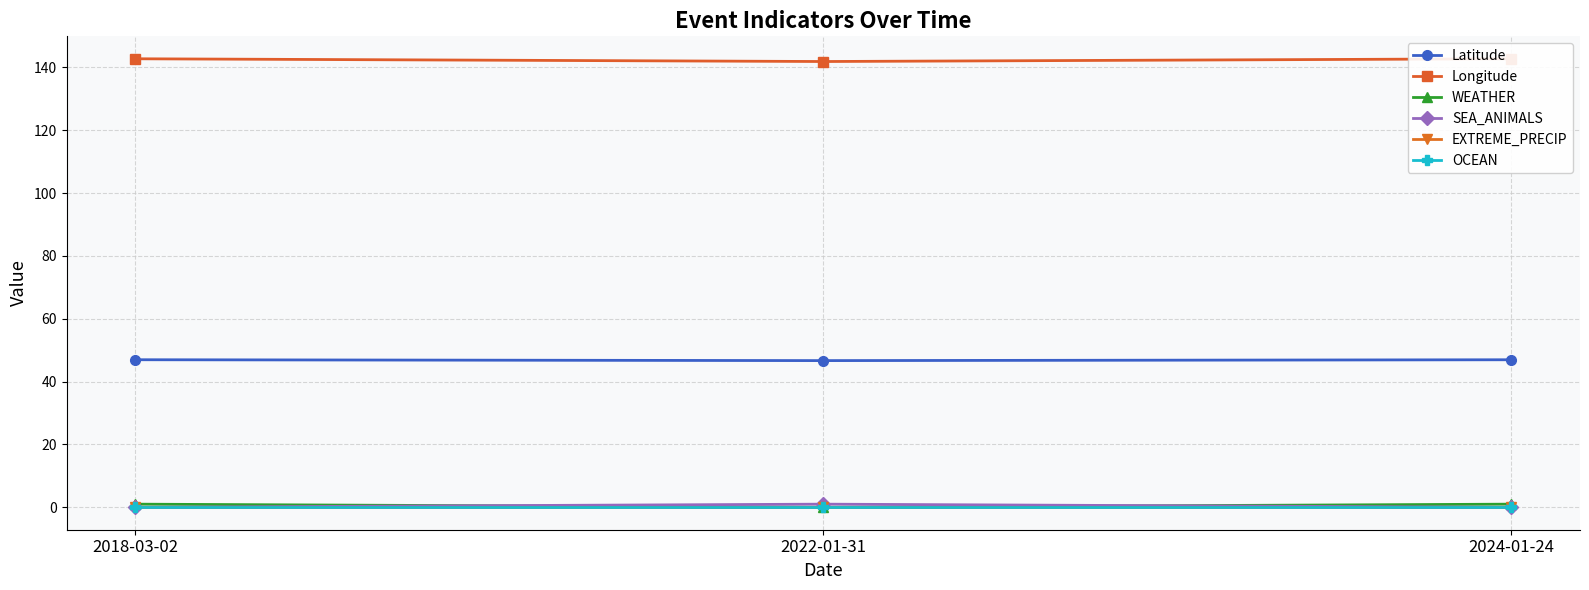

Reading right to left, what are all the values shown in this chart?

Latitude: 2024-01-24=47.0	2022-01-31=46.7	2018-03-02=47.0
Longitude: 2024-01-24=142.7	2022-01-31=141.9	2018-03-02=142.7
WEATHER: 2024-01-24=1.0	2022-01-31=0.0	2018-03-02=1.0
SEA_ANIMALS: 2024-01-24=0.0	2022-01-31=1.0	2018-03-02=0.0
EXTREME_PRECIP: 2024-01-24=0.0	2022-01-31=0.0	2018-03-02=0.0
OCEAN: 2024-01-24=0.0	2022-01-31=0.0	2018-03-02=0.0